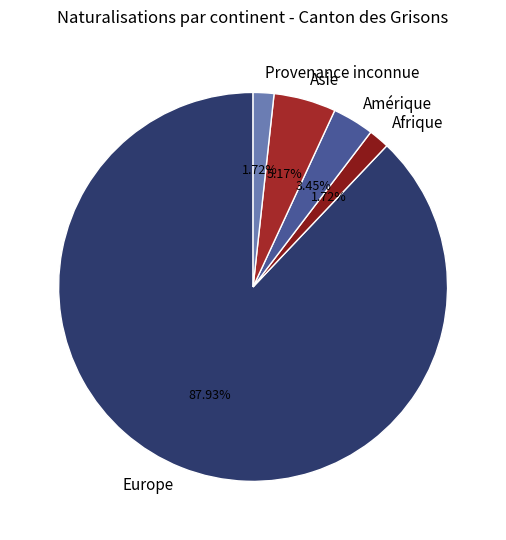

How many slices are in this pie chart?

5